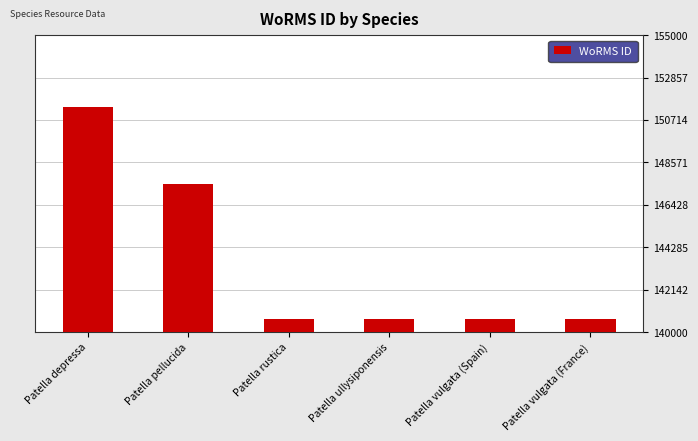

What is the maximum value shown in the chart?

151374